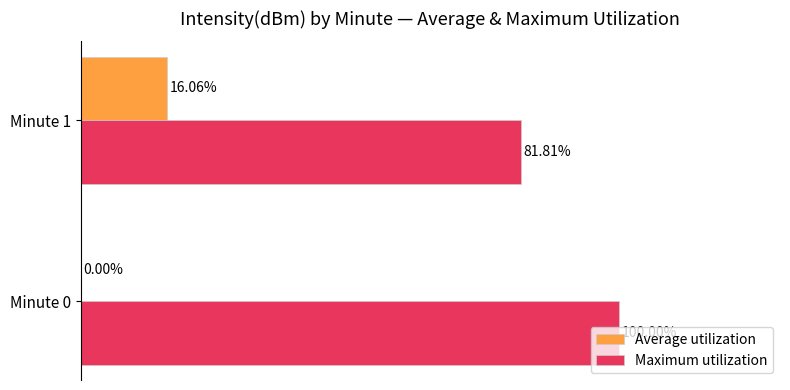

Between Minute 0 and Minute 1, which series saw the biggest shift?

Maximum utilization